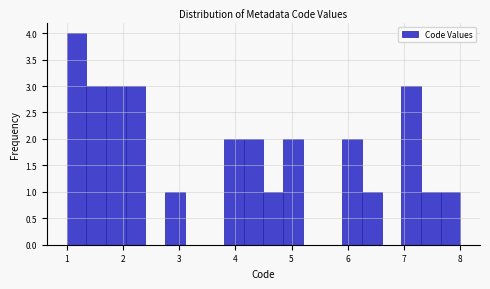

Around what value on the x-axis is the tallest bar? Give the approximate position of its centre, as read against the axis.

1.2